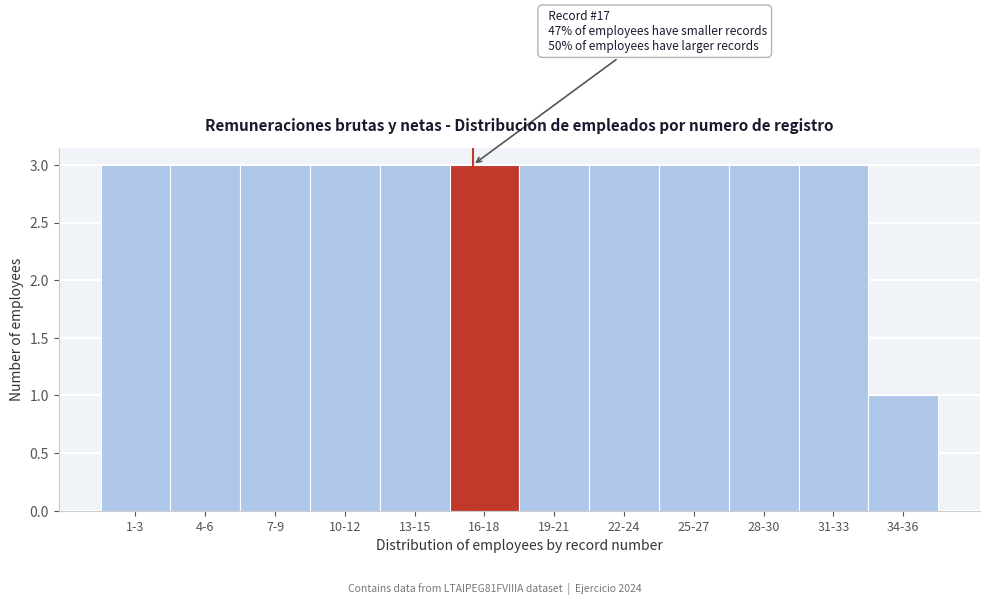

Reading left to right, transcribe all the data shown in this chart.

1-3=3	4-6=3	7-9=3	10-12=3	13-15=3	16-18=3	19-21=3	22-24=3	25-27=3	28-30=3	31-33=3	34-36=1